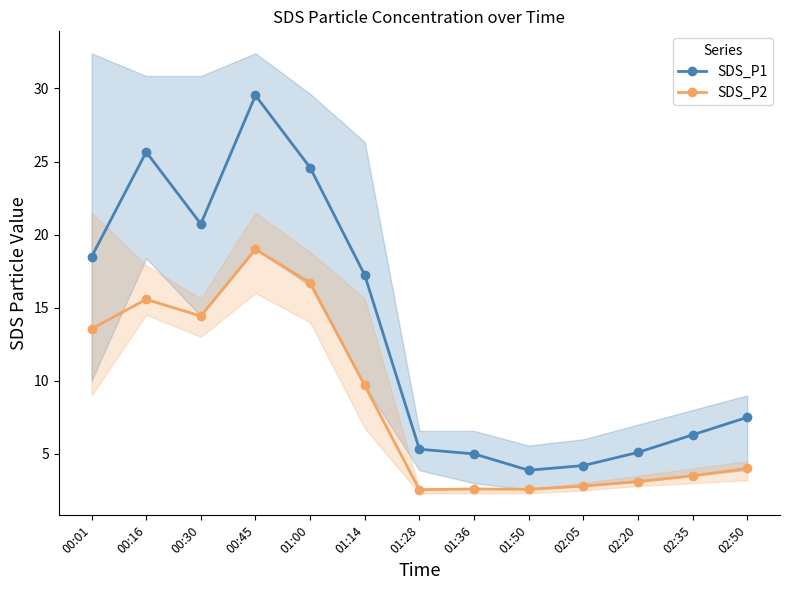

What position from the right is 00:30?

11